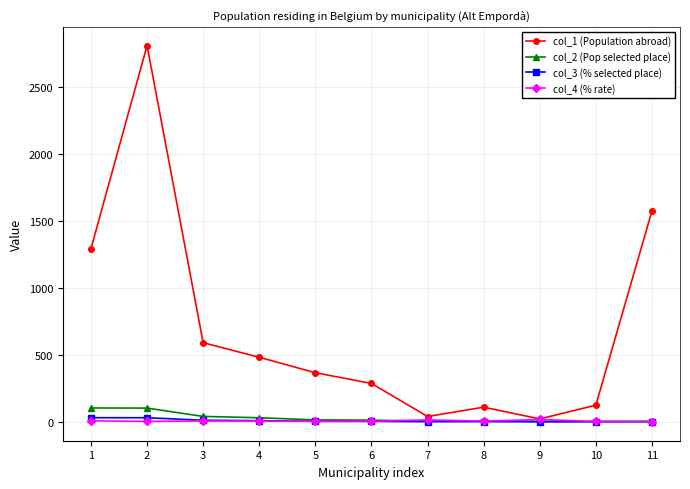

Which series has the largest range (max minus min)?

col_1 (Population abroad)